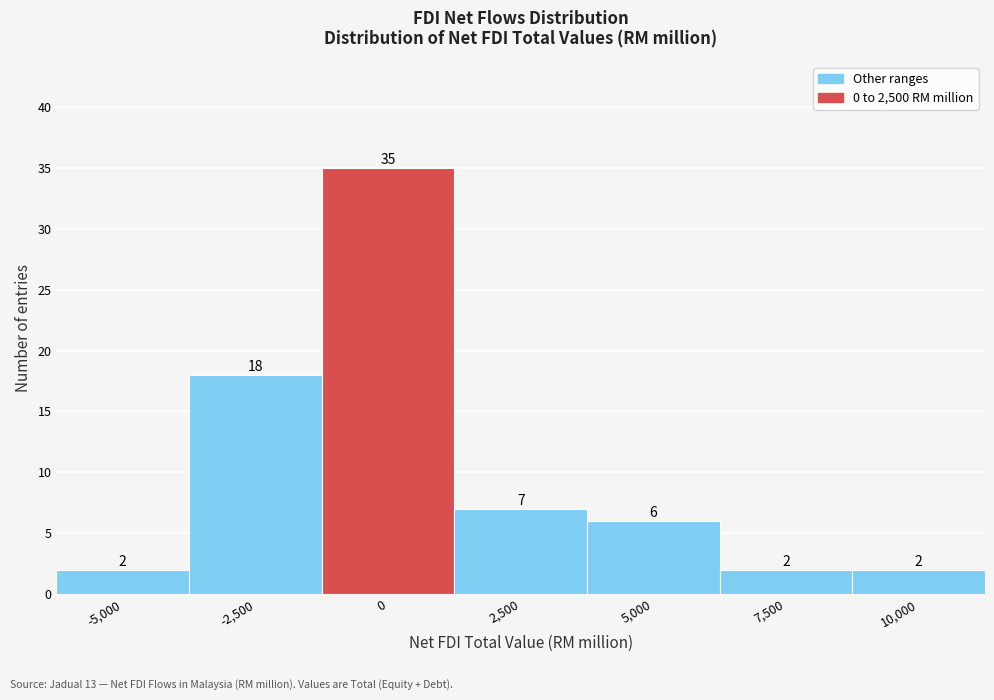

Reading left to right, extract all data points from this chart.

2	18	35	7	6	2	2